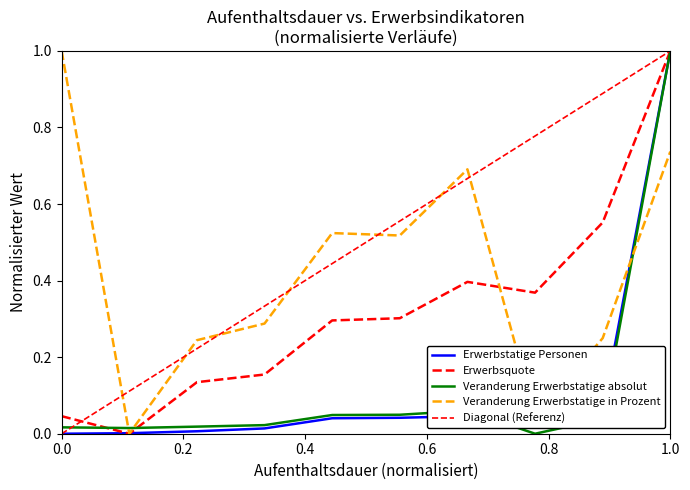

Count the number of categories in the chart.

10